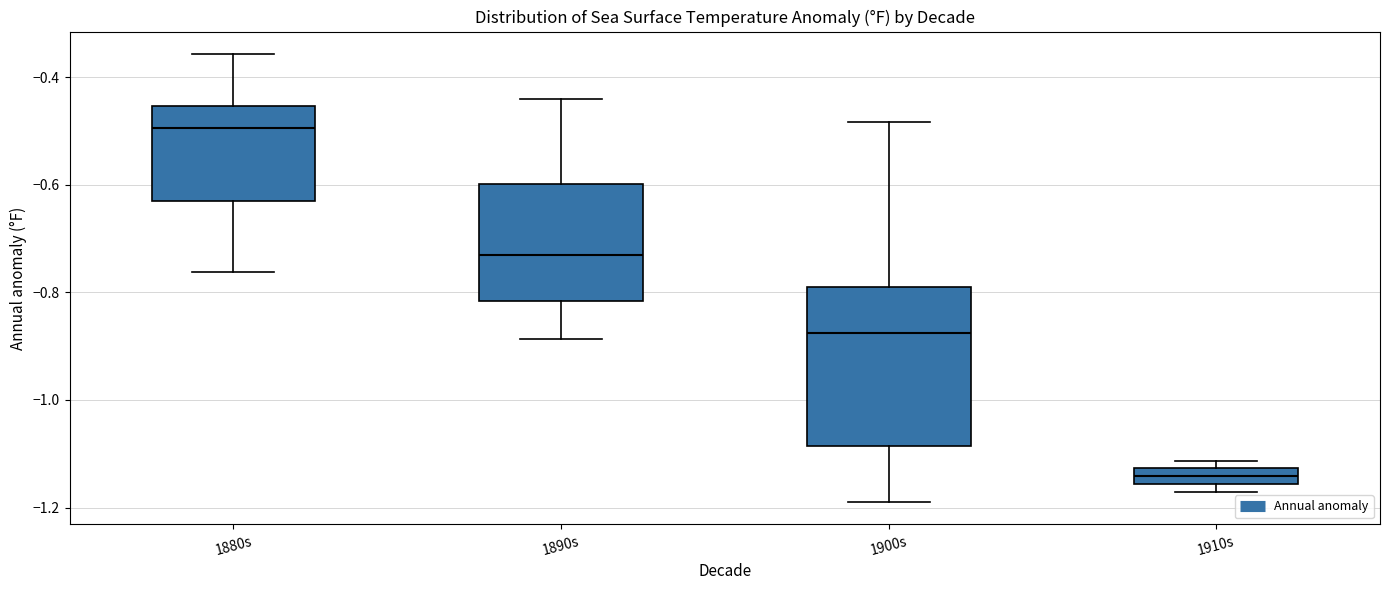

Where does the lower whisker of the box for 1890s end on the y-axis? The values are not printed on the chart, so give them approximately, as read against the axis.

-0.88